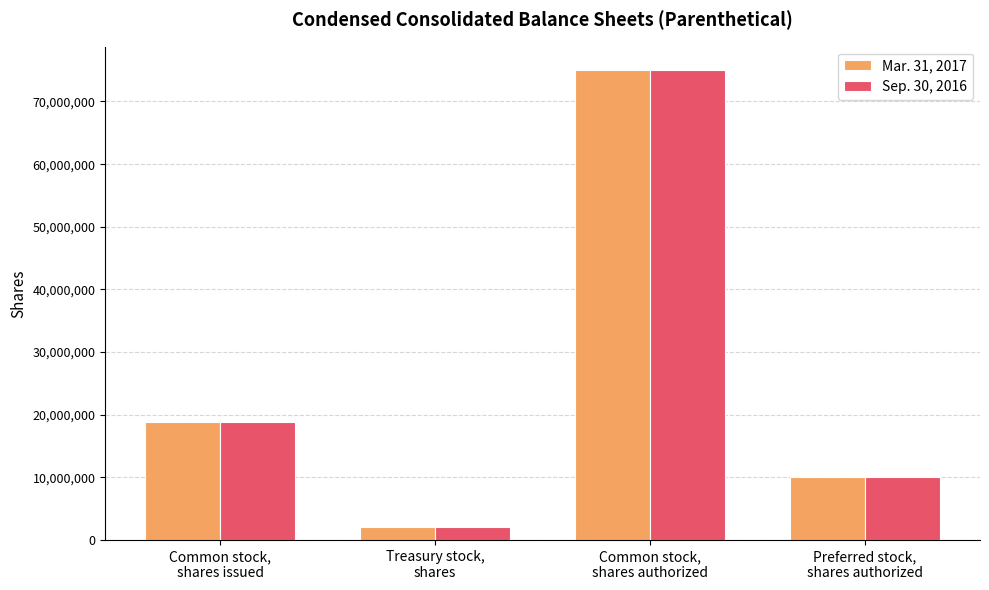

What is the smallest value displayed?

2096451